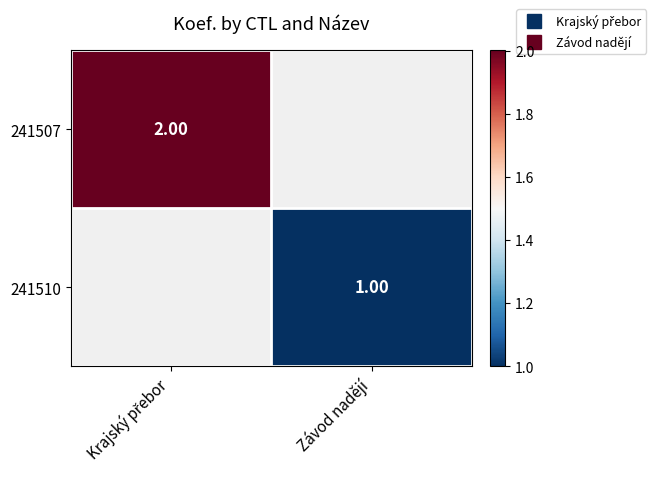

What is the maximum value shown in the chart?

2.0